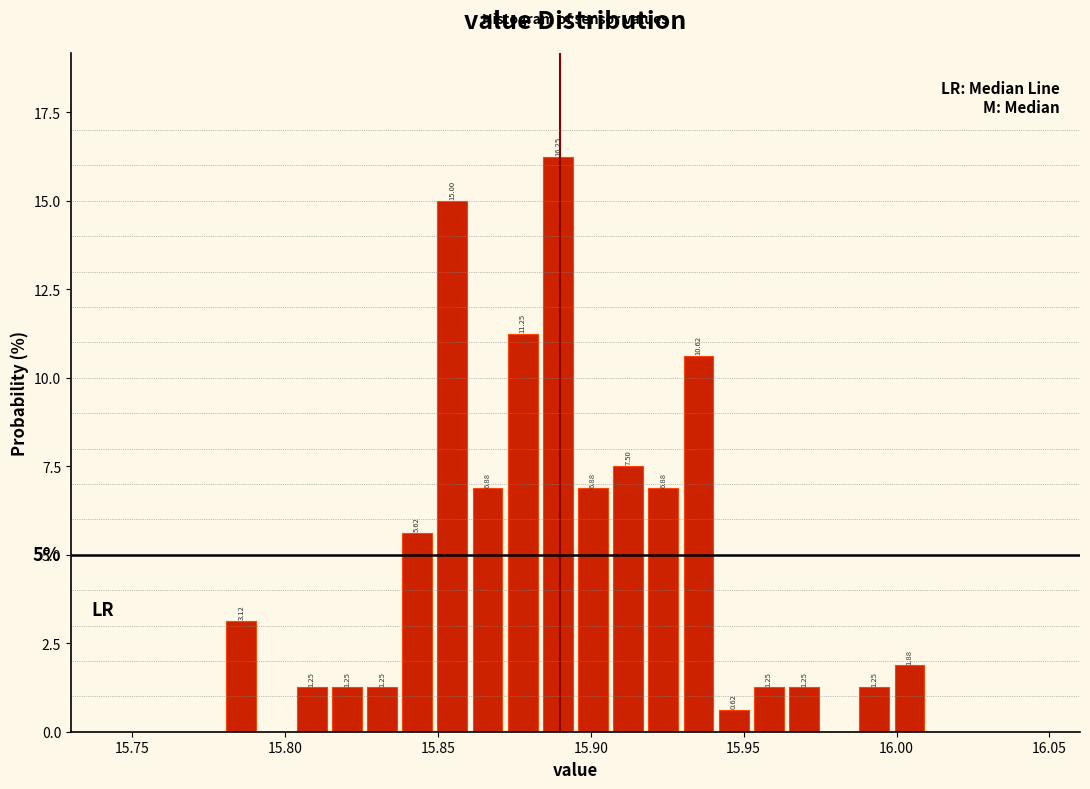

Around what value on the x-axis is the tallest bar? Give the approximate position of its centre, as read against the axis.

15.890